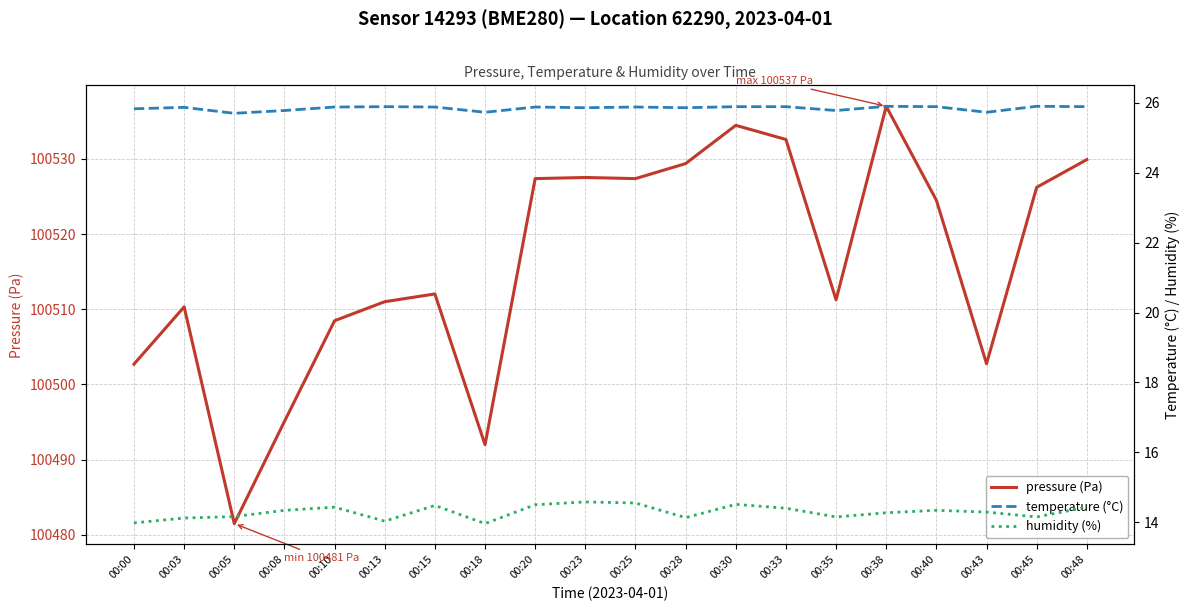

Which category has the highest value in the temperature (°C) series?

00:38